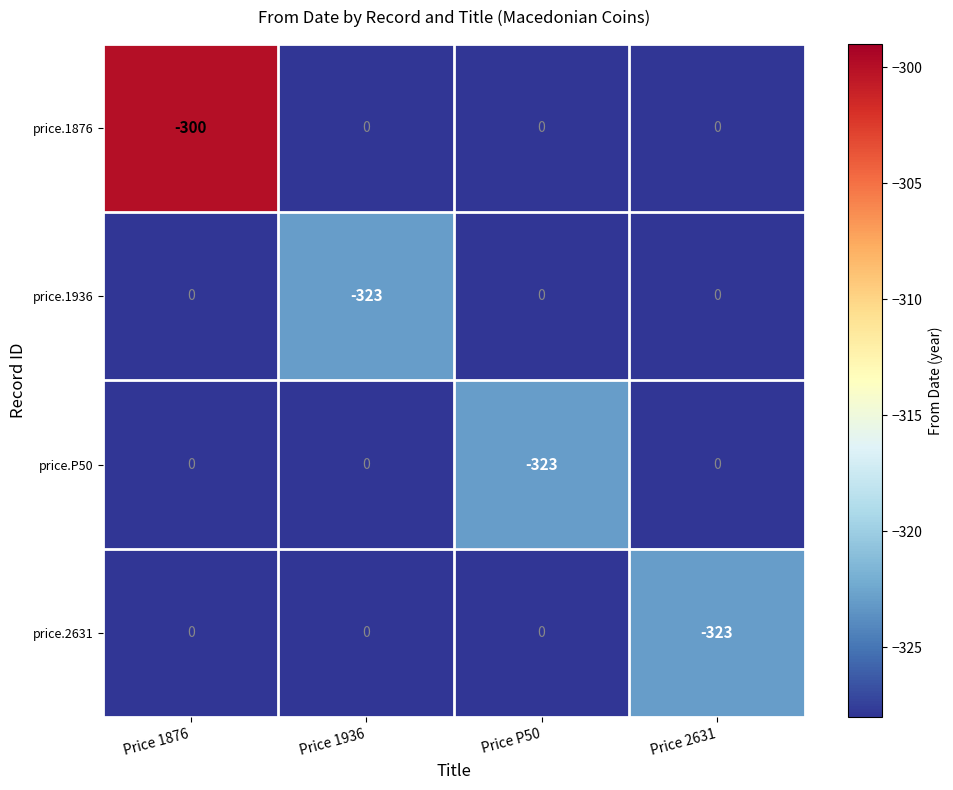

Between Price 1876 and Price P50, which series saw the biggest shift?

price.P50